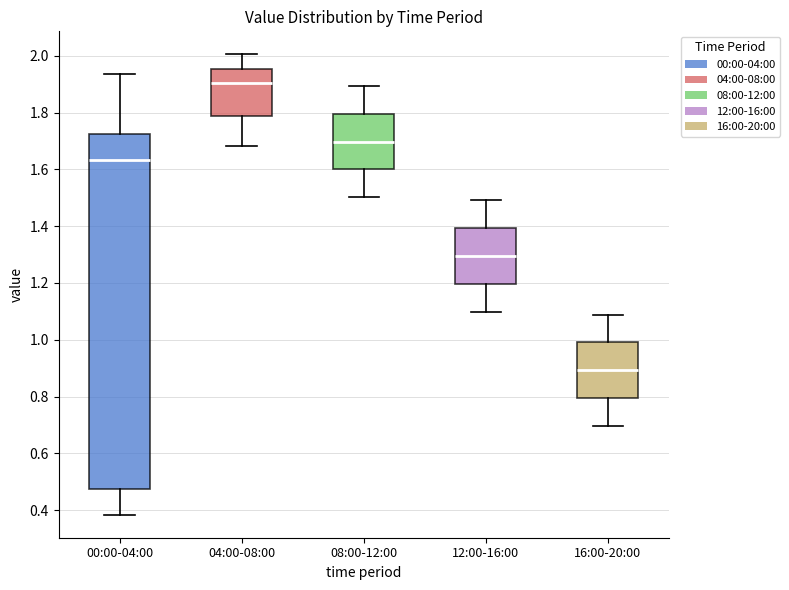

Reading left to right, transcribe this box plot: for each box, give where its median line is, the range the box spans, and where its two whiskers end, as read against the y-axis. The values are not printed on the chart, so give them approximately, as read against the axis.

00:00-04:00: median 1.64, box 0.48 to 1.72, whiskers 0.38 to 1.94
04:00-08:00: median 1.90, box 1.78 to 1.96, whiskers 1.68 to 2.00
08:00-12:00: median 1.70, box 1.60 to 1.80, whiskers 1.50 to 1.90
12:00-16:00: median 1.30, box 1.20 to 1.40, whiskers 1.10 to 1.50
16:00-20:00: median 0.90, box 0.80 to 1.00, whiskers 0.70 to 1.08